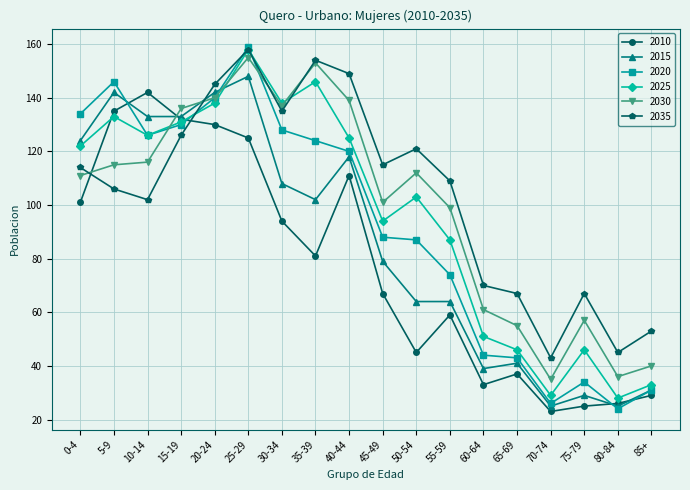

What is the label of the 8th point from the right?

50-54